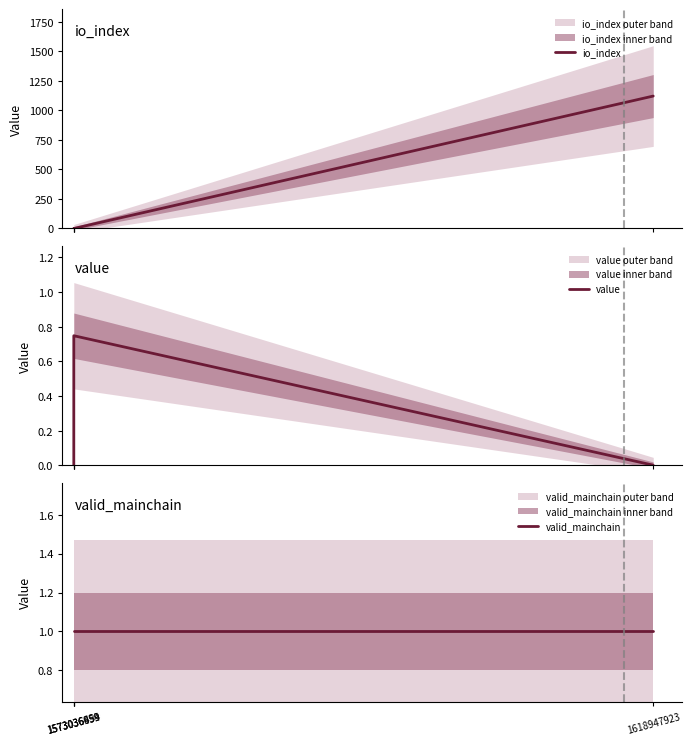

What are all the series names shown in the legend?

io_index, value, valid_mainchain